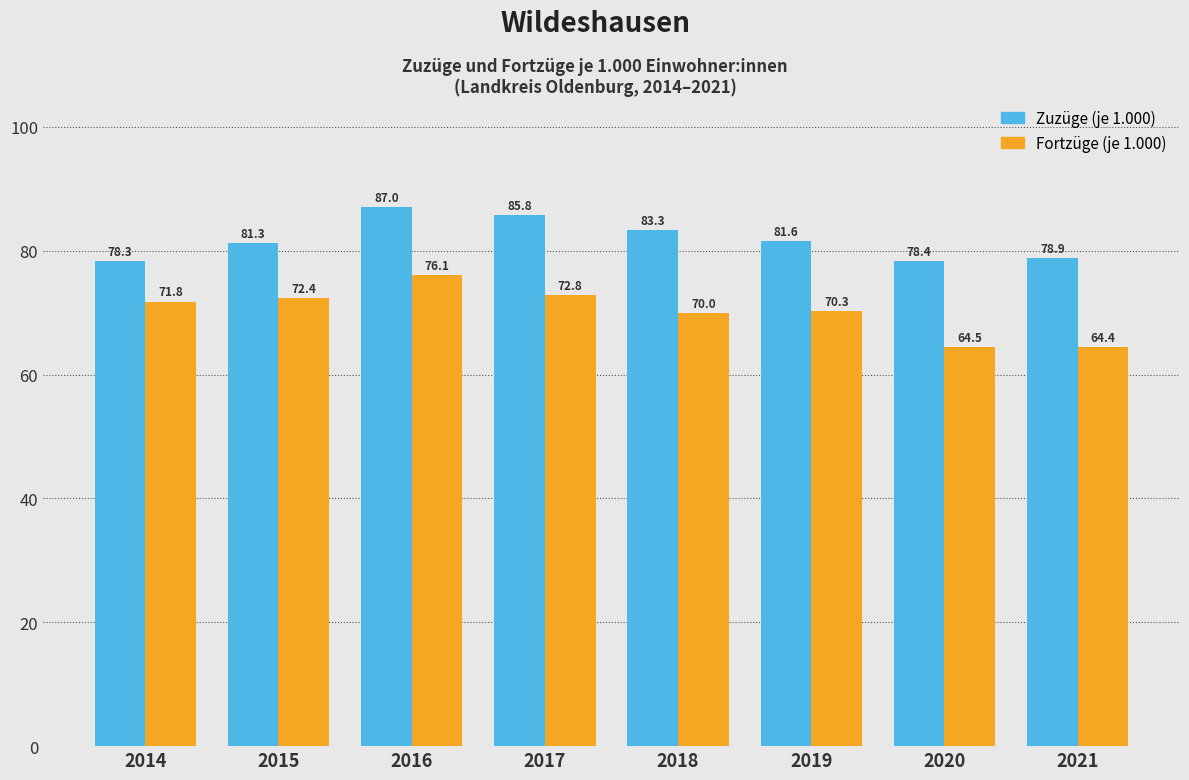

Reading left to right, extract all data points from this chart.

Zuzüge (je 1.000): 78.3	81.3	87.0	85.8	83.3	81.6	78.4	78.9
Fortzüge (je 1.000): 71.8	72.4	76.1	72.8	70.0	70.3	64.5	64.4